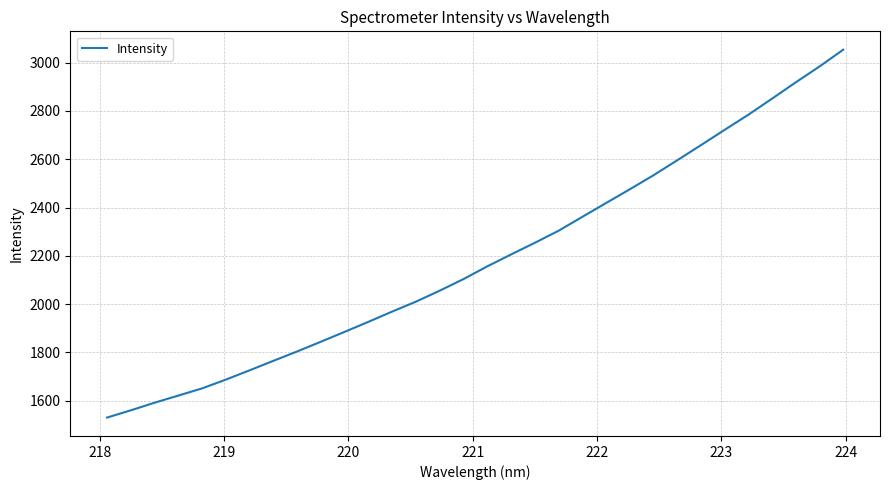

What is the difference between the maximum and minimum values?

1522.9